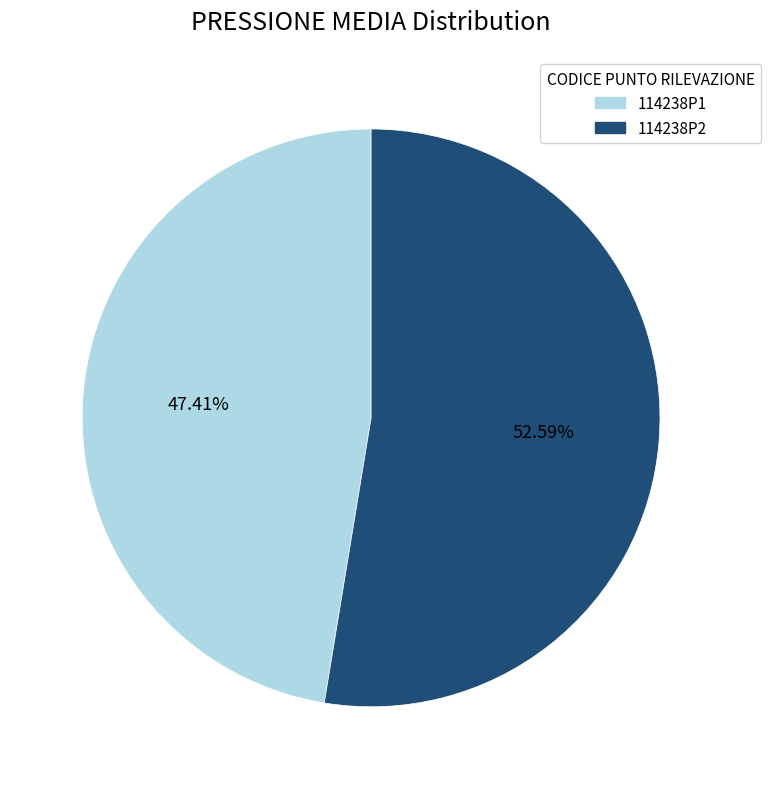

Which category accounts for the majority?

114238P2